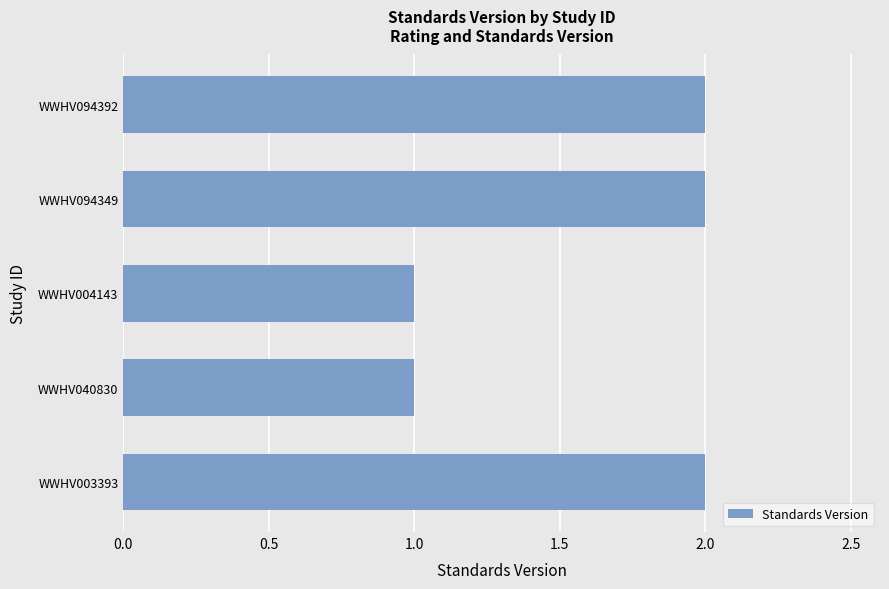

How many bars are there in total?

5